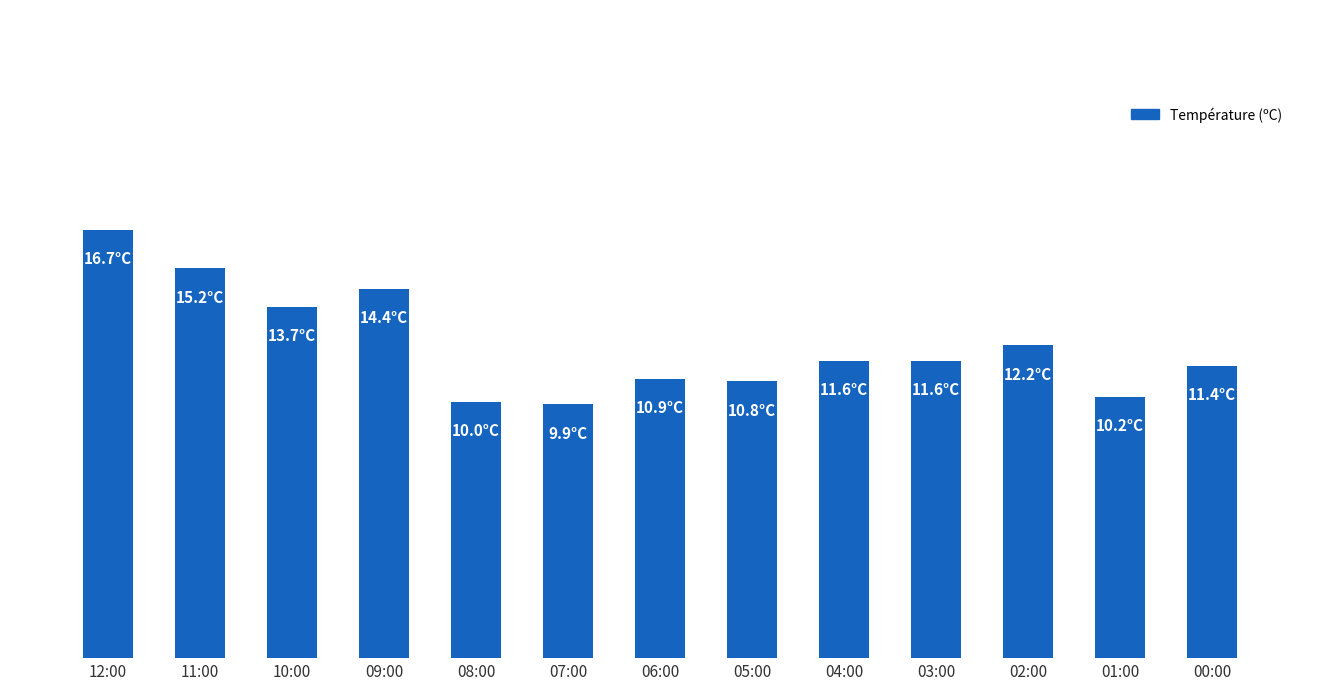

True or false: the data shows 24.4 at 12:00.

False